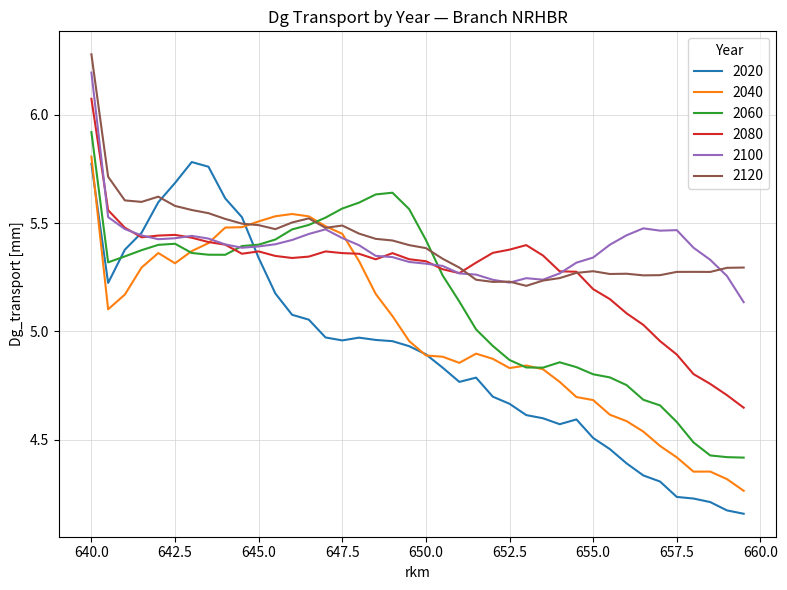

How many times do 2060 and 2120 cross each other?

2